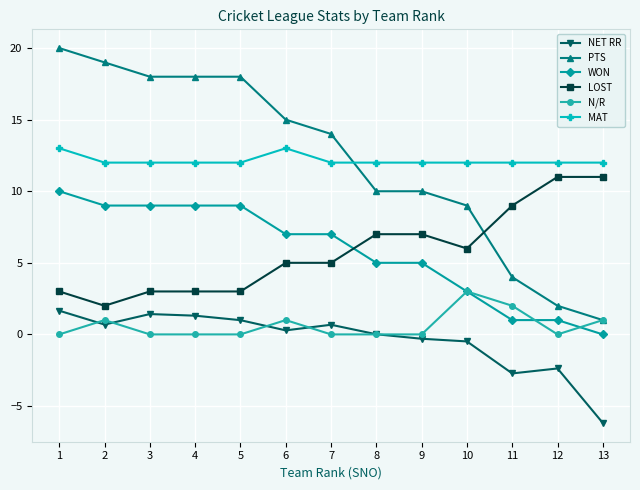

What is the greatest value displayed?

20.0